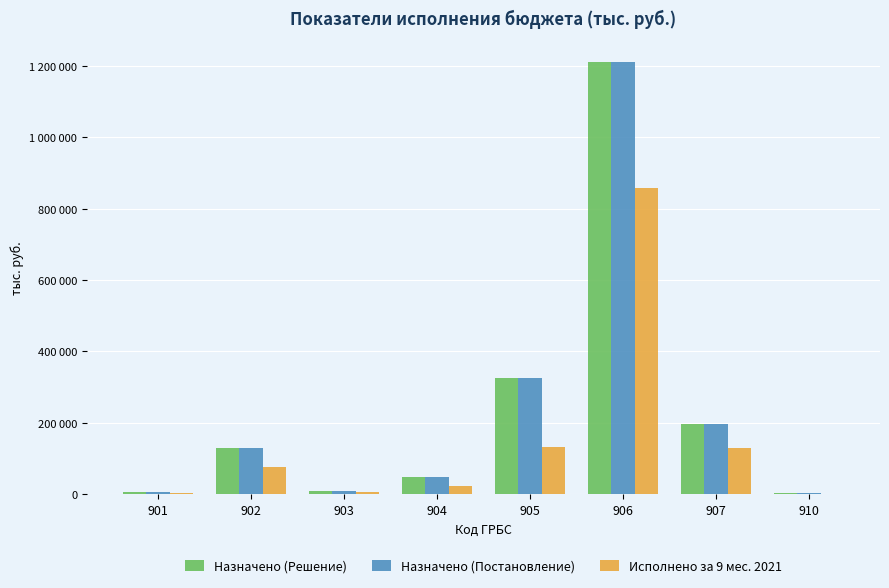

Are the bars grouped side by side (vs. stacked)?

Yes